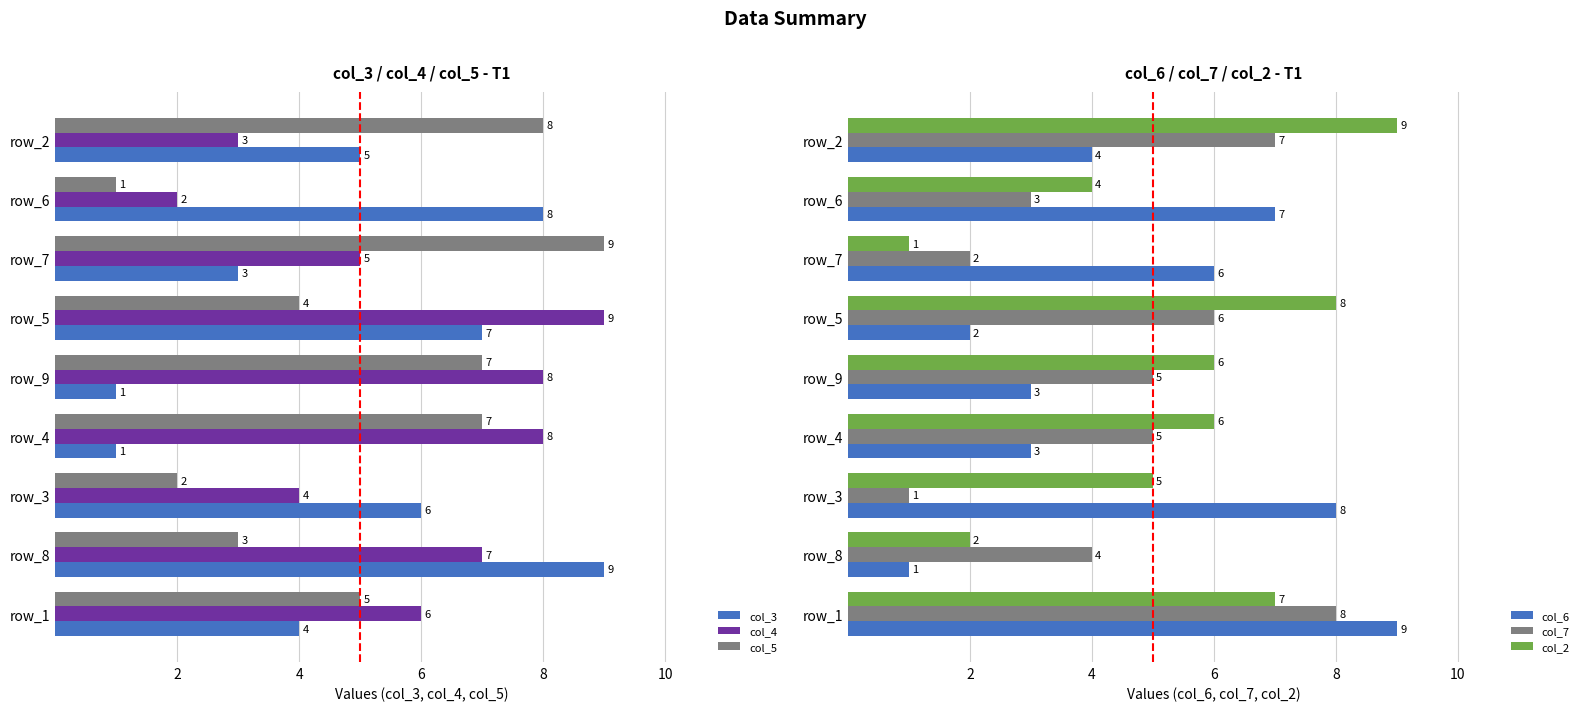

Reading right to left, list all the values displayed in this chart.

col_3: 5	8	3	7	1	1	6	9	4
col_4: 3	2	5	9	8	8	4	7	6
col_5: 8	1	9	4	7	7	2	3	5
col_6: 4	7	6	2	3	3	8	1	9
col_7: 7	3	2	6	5	5	1	4	8
col_2: 9	4	1	8	6	6	5	2	7